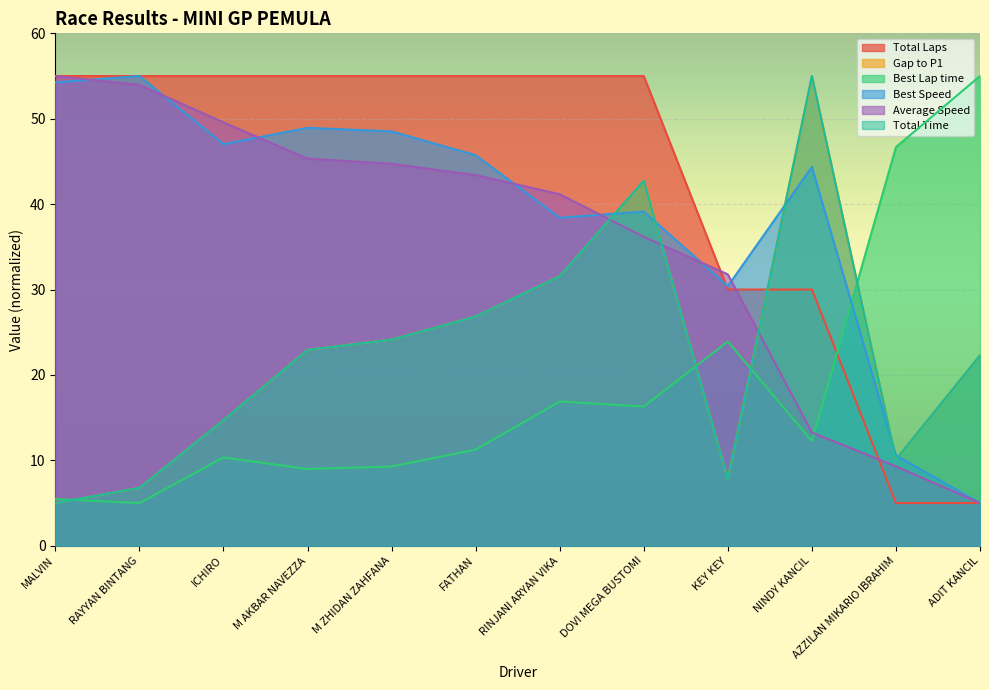

Count the number of categories in the chart.

12